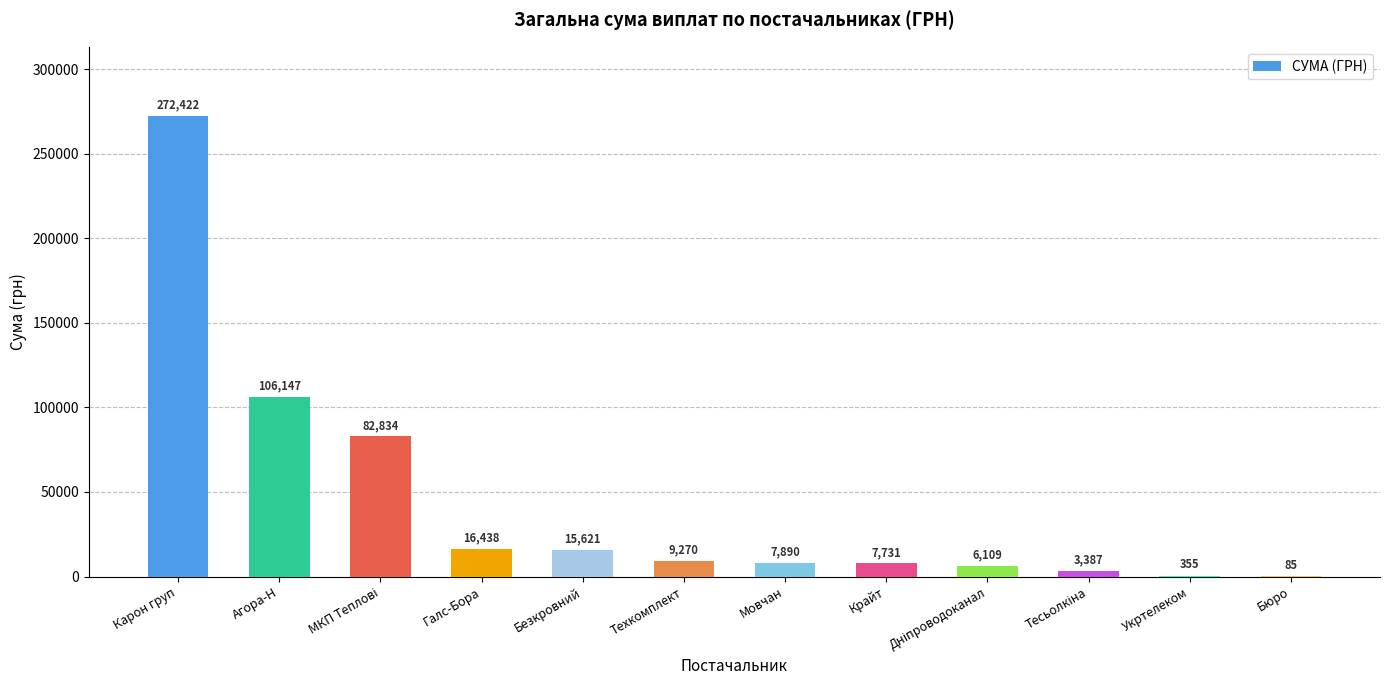

What is the ratio of the value at Техкомплект to the value at Мовчан?

1.2